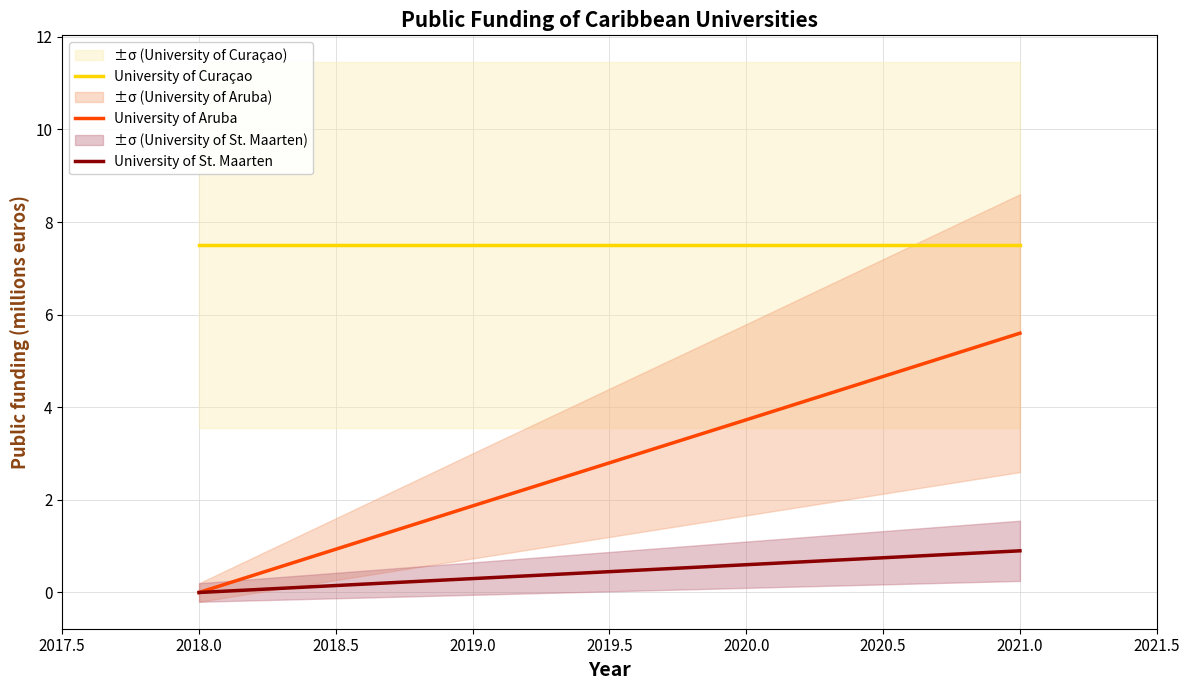

Which category has the lowest value in the University of Aruba series?

2018.0